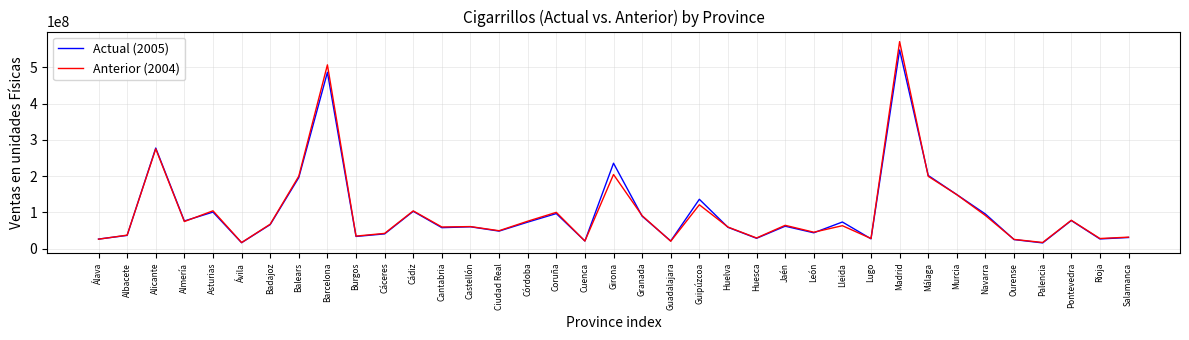

Which series changed the most between Ciudad Real and Lugo?

Anterior (2004)